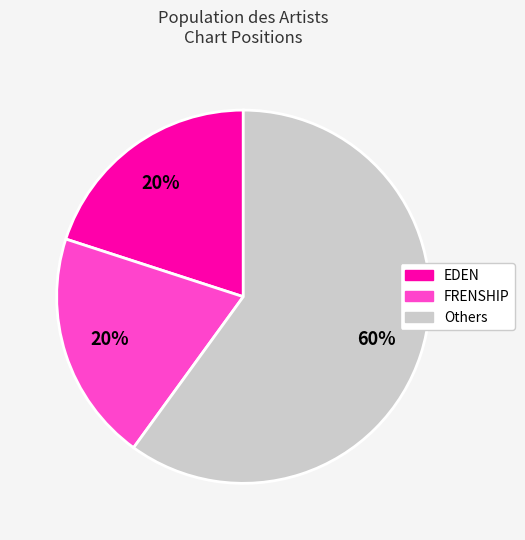

Is there a majority slice in this chart?

Yes